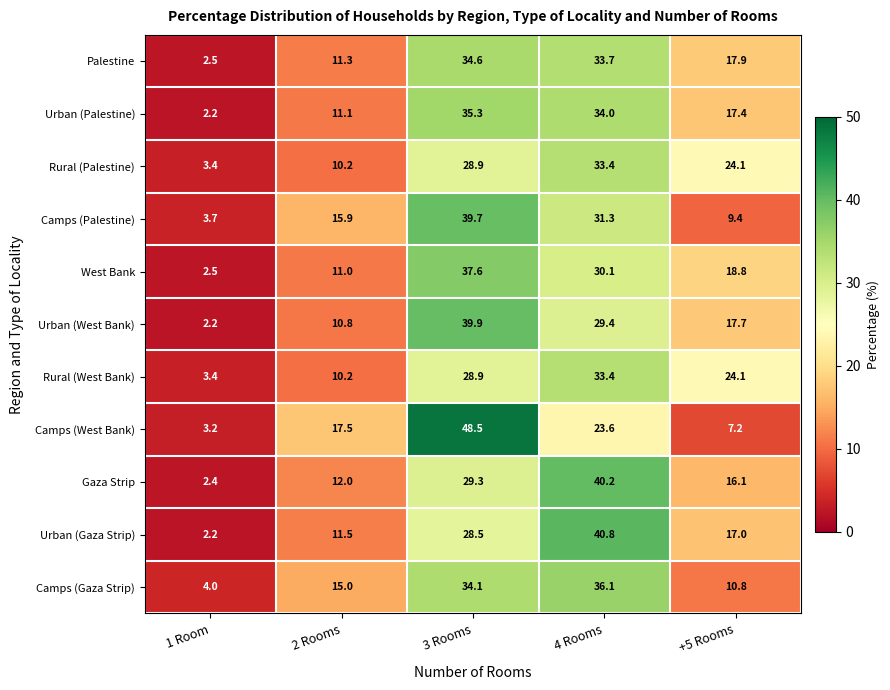

Is it true that Rural (Palestine) equals 24.1 at +5 Rooms?

True